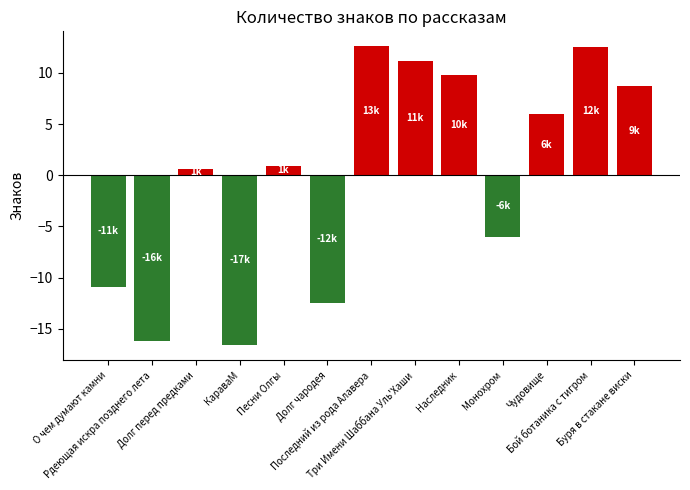

What is the maximum value shown in the chart?

12.6